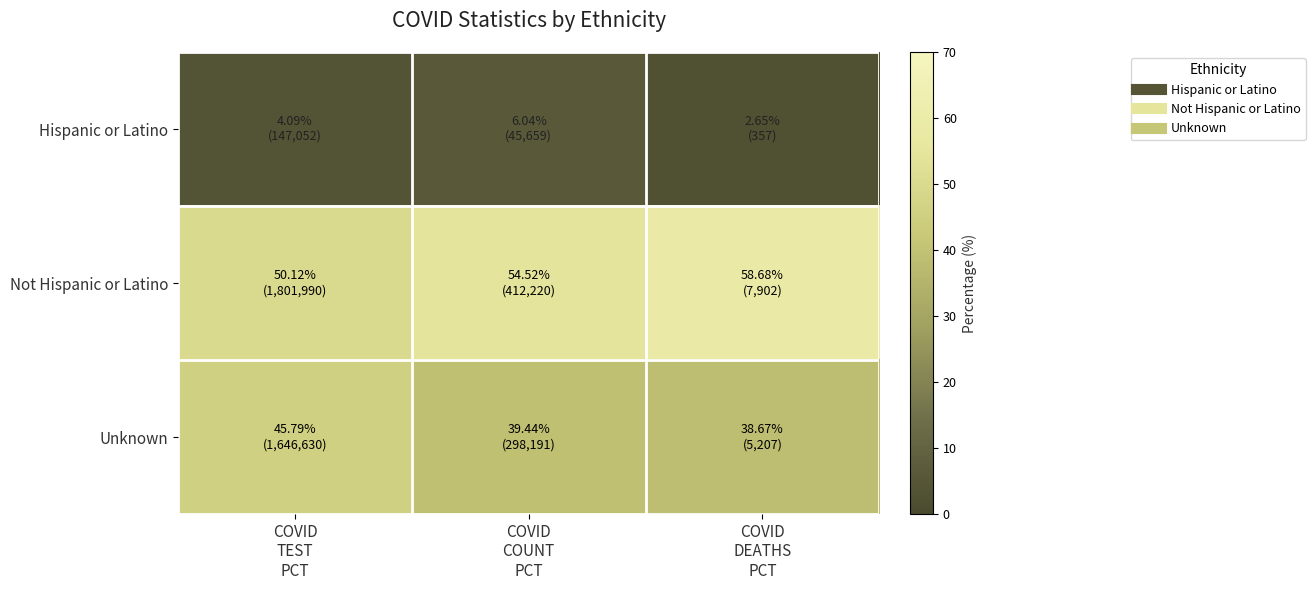

Which has a higher value, COVID
COUNT
PCT or COVID
DEATHS
PCT?

COVID
COUNT
PCT